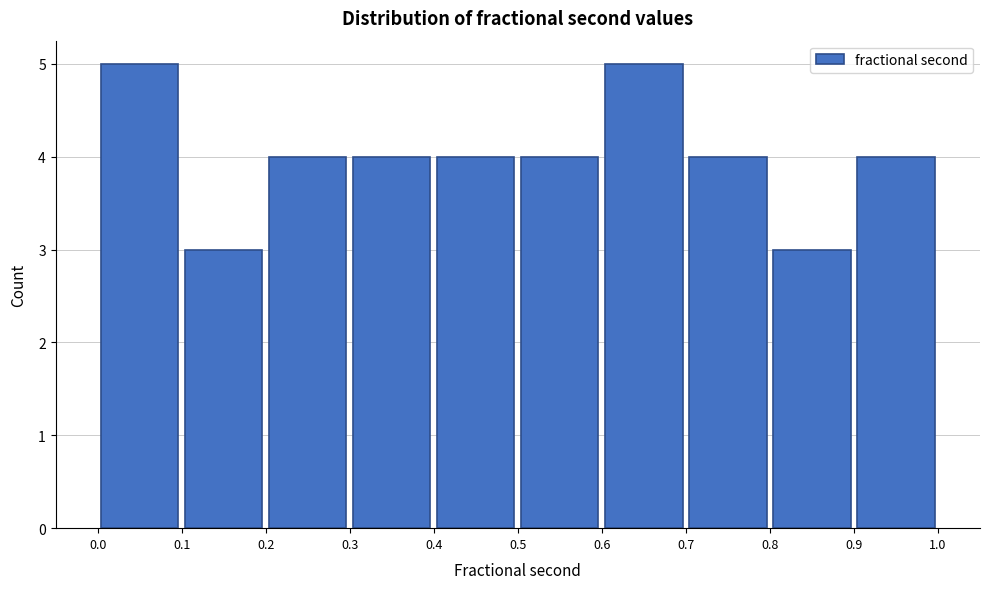

What is the height of the bar covering 0.8 to 0.9 on the x-axis? The values are not printed on the chart, so give them approximately, as read against the axis.

3